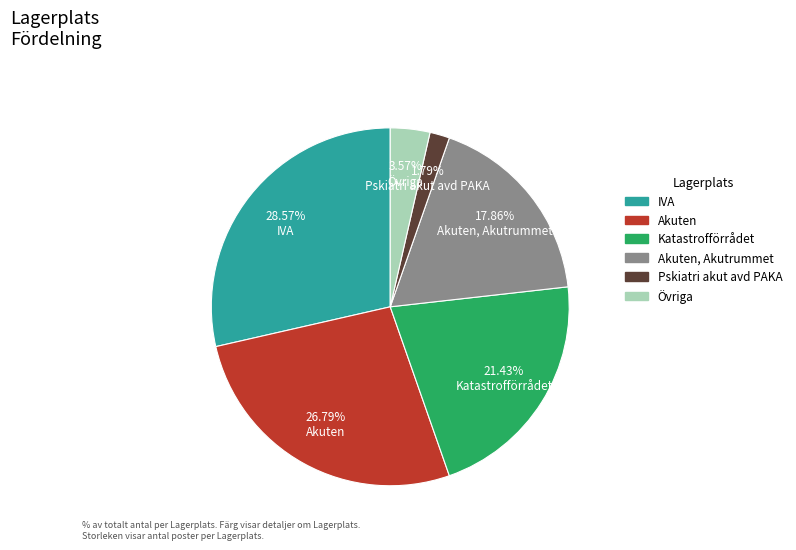

To the nearest percent, what is the difference between the largest and smallest slice percentages?

27%